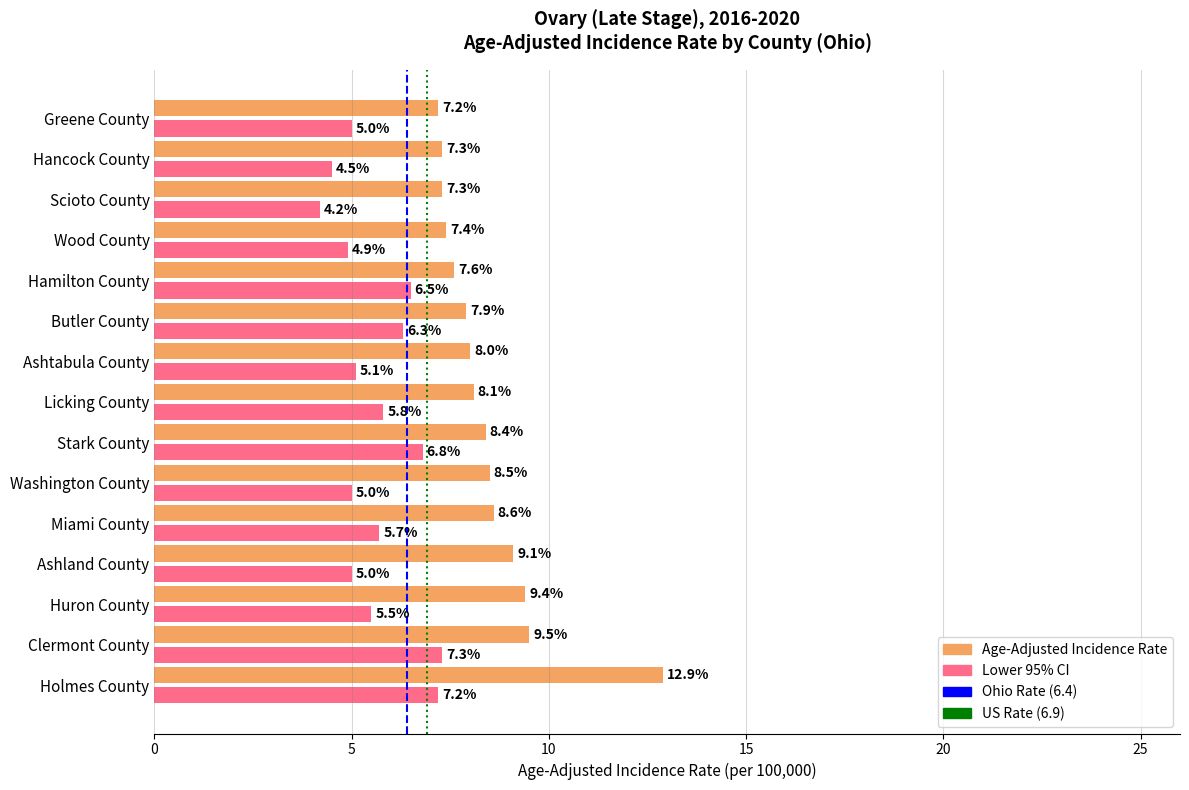

What is the difference between the maximum and minimum values in the Lower 95% CI series?

3.1